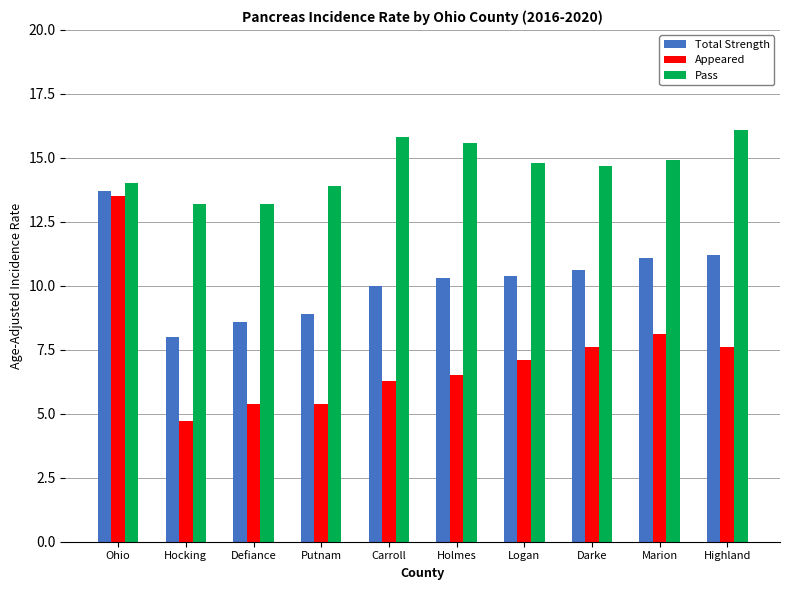

At which category is the sum across all series the highest?

Ohio